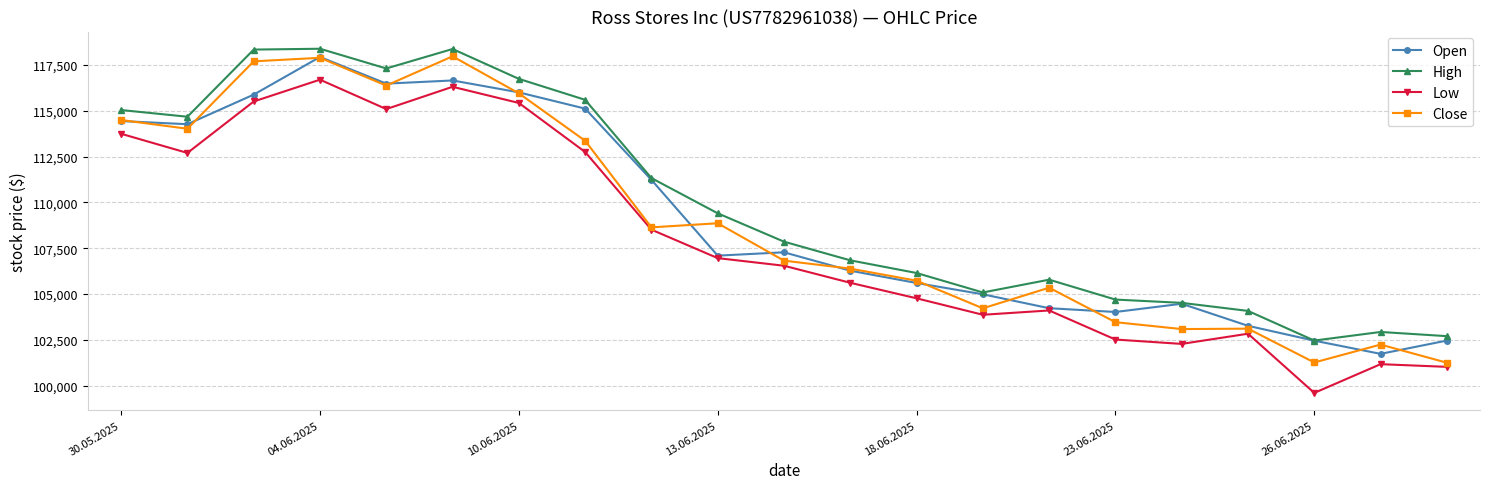

True or false: Close and Open intersect in this chart.

True